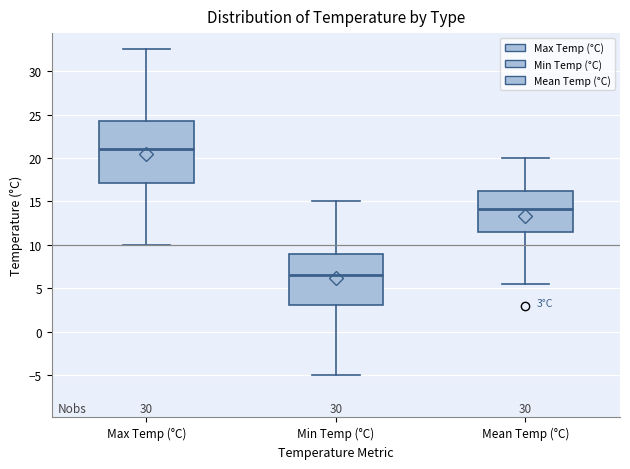

Comparing the boxes themselves (not the whiskers), which one is the tallest?

Max Temp (°C)